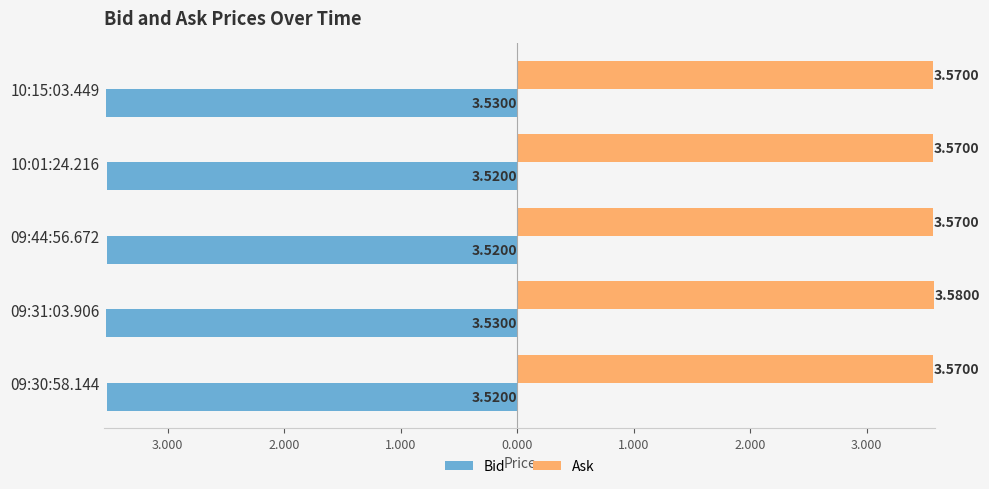

What are all the series names shown in the legend?

Bid, Ask